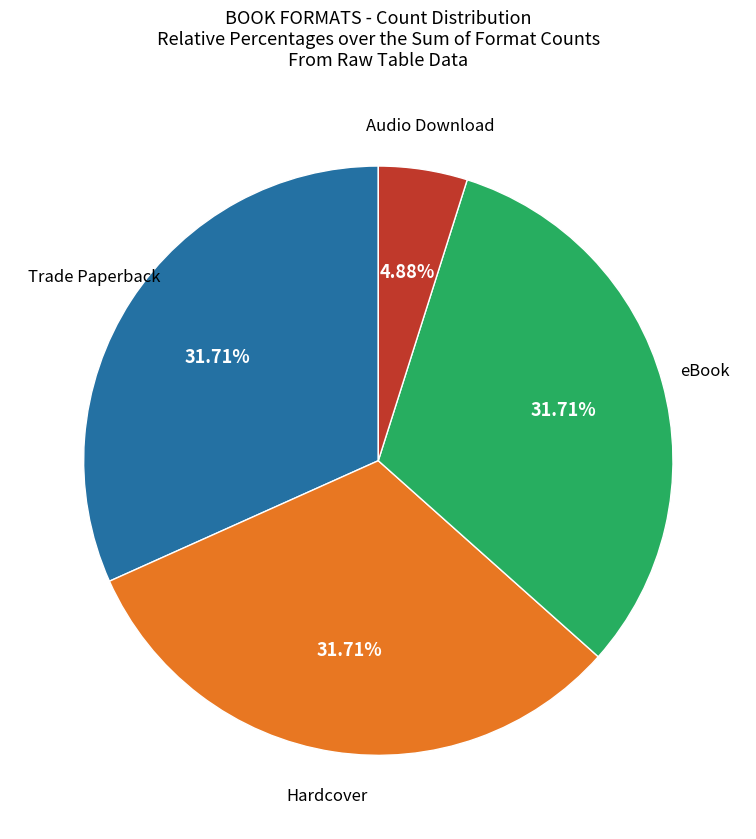

Is there a majority slice in this chart?

No